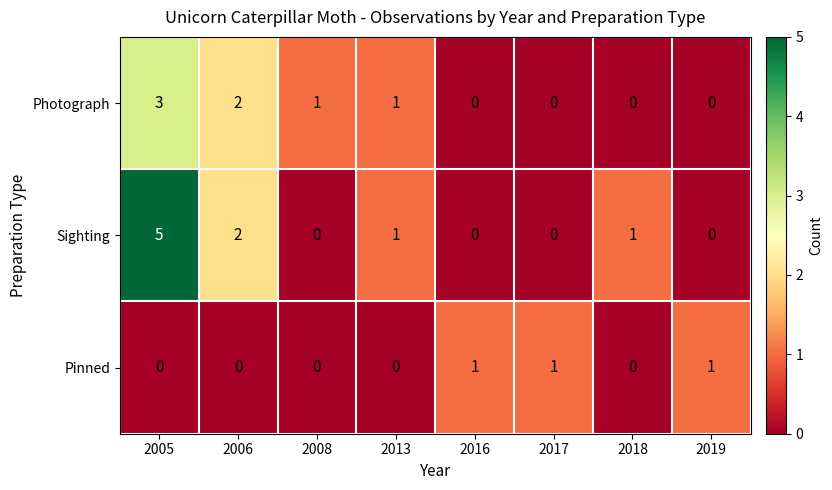

How many values in the Pinned series exceed 0?

3